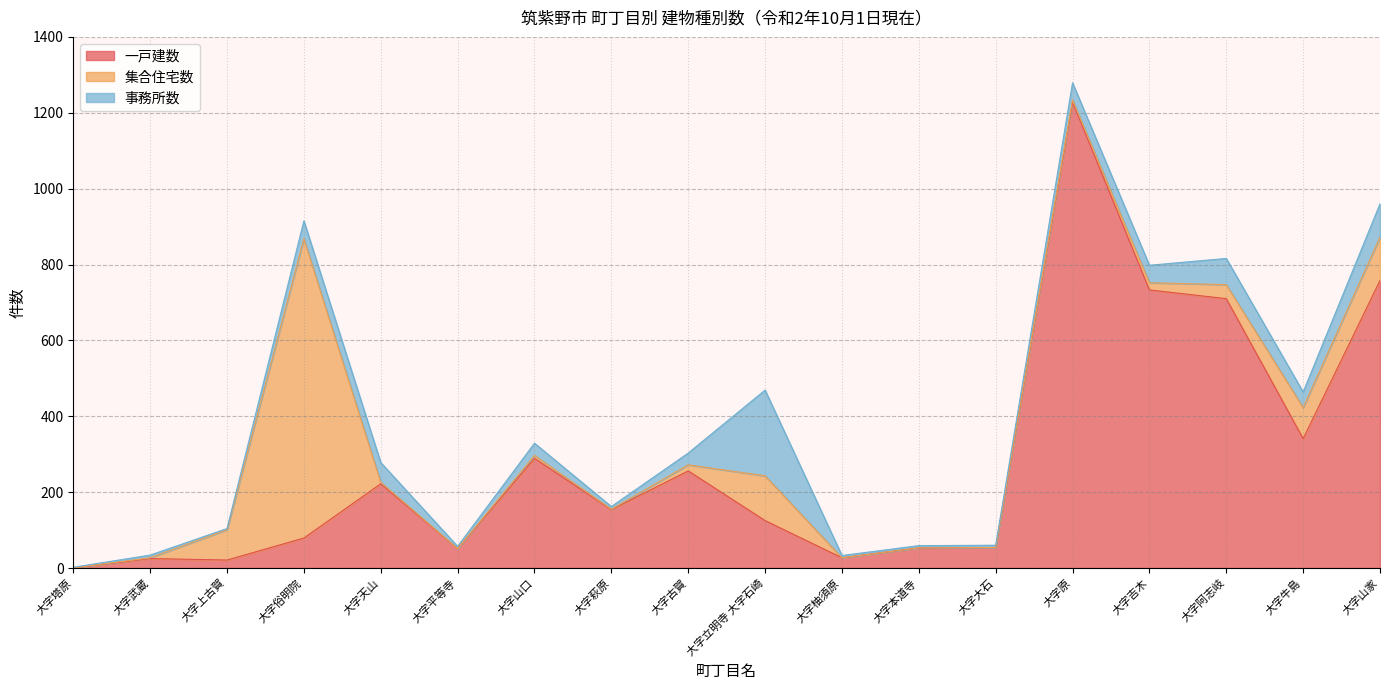

List the series in order of their peak value, lowest first.

事務所数, 集合住宅数, 一戸建数